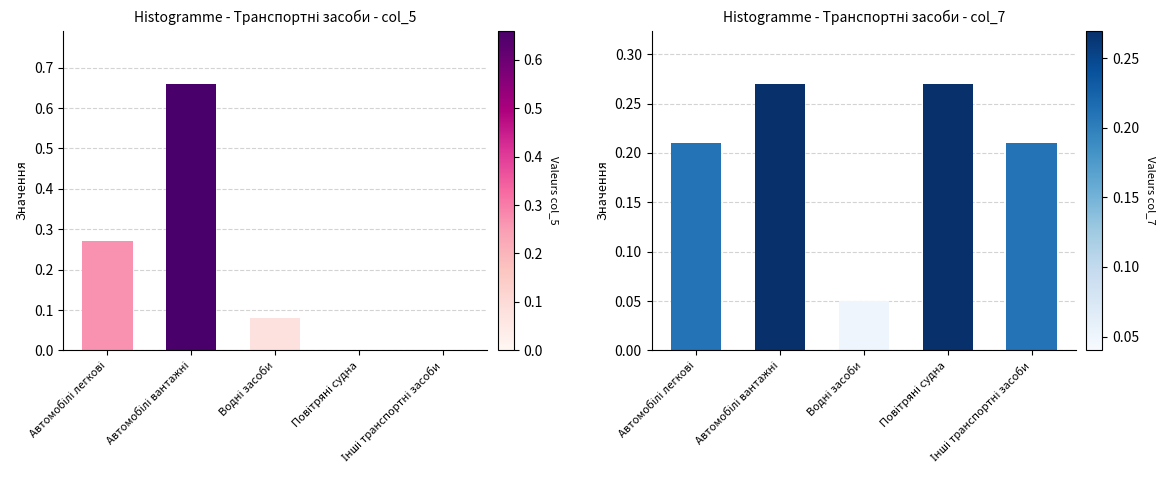

Reading left to right, list all the values displayed in this chart.

col_5: Автомобілі легкові=0.3	Автомобілі вантажні=0.7	Водні засоби=0.1	Повітряні судна=0.0	Інші транспортні засоби=0.0
col_7: Автомобілі легкові=0.2	Автомобілі вантажні=0.3	Водні засоби=0.1	Повітряні судна=0.3	Інші транспортні засоби=0.2